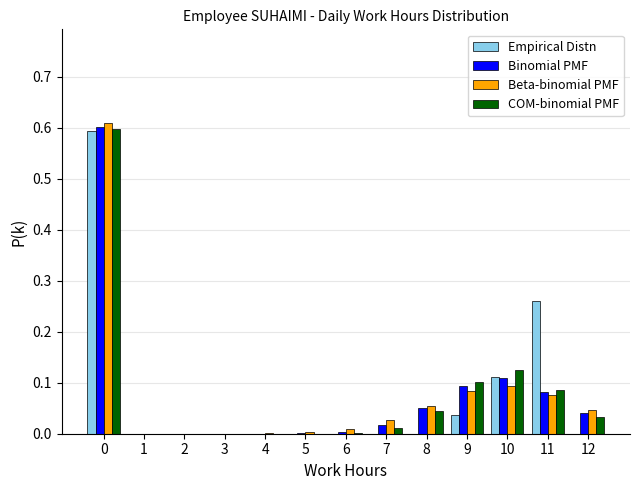

The value of Empirical Distn at 5 is 0.0. True or false?

True